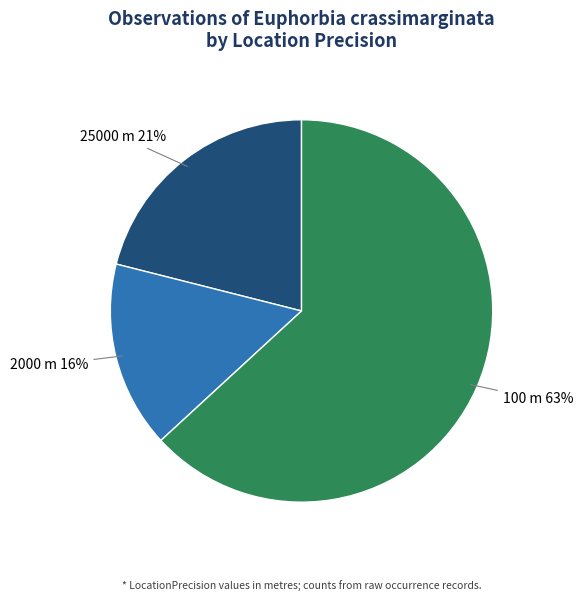

To the nearest percent, what is the difference between the largest and smallest slice percentages?

47%